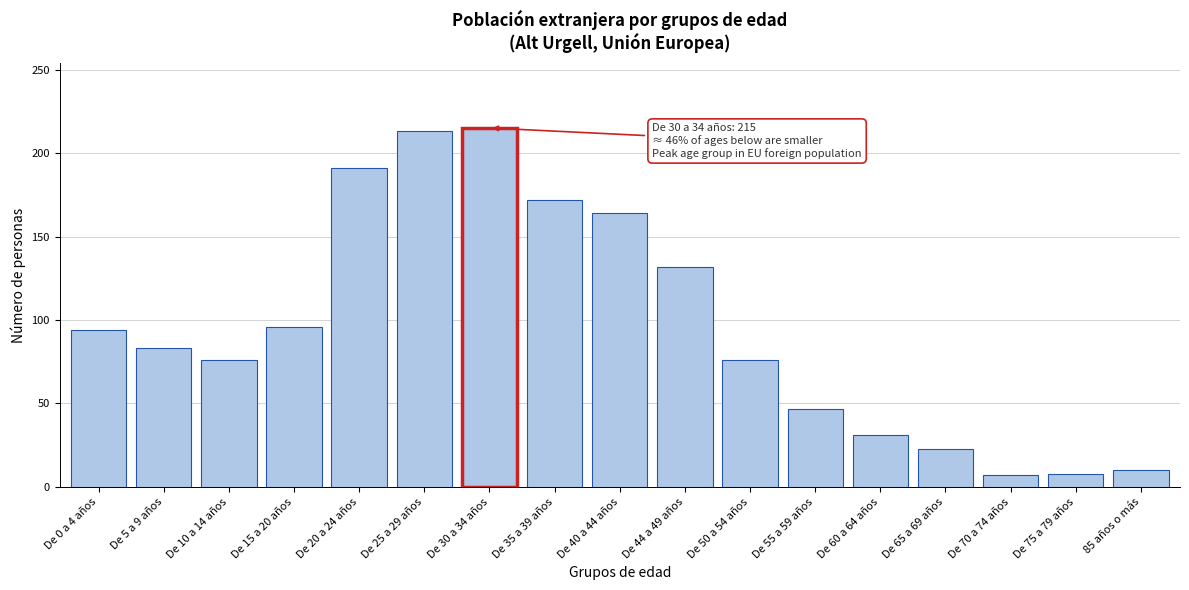

True or false: the data shows 7 at De 70 a 74 años.

True